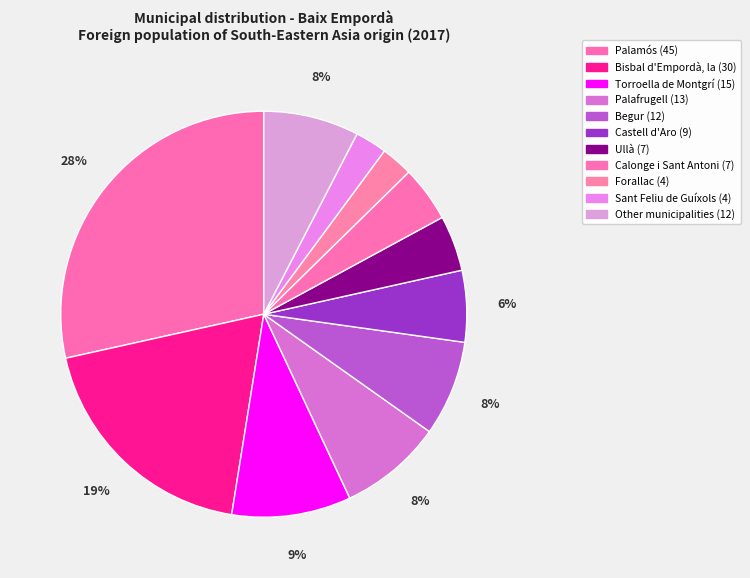

Does any single category account for the majority?

No